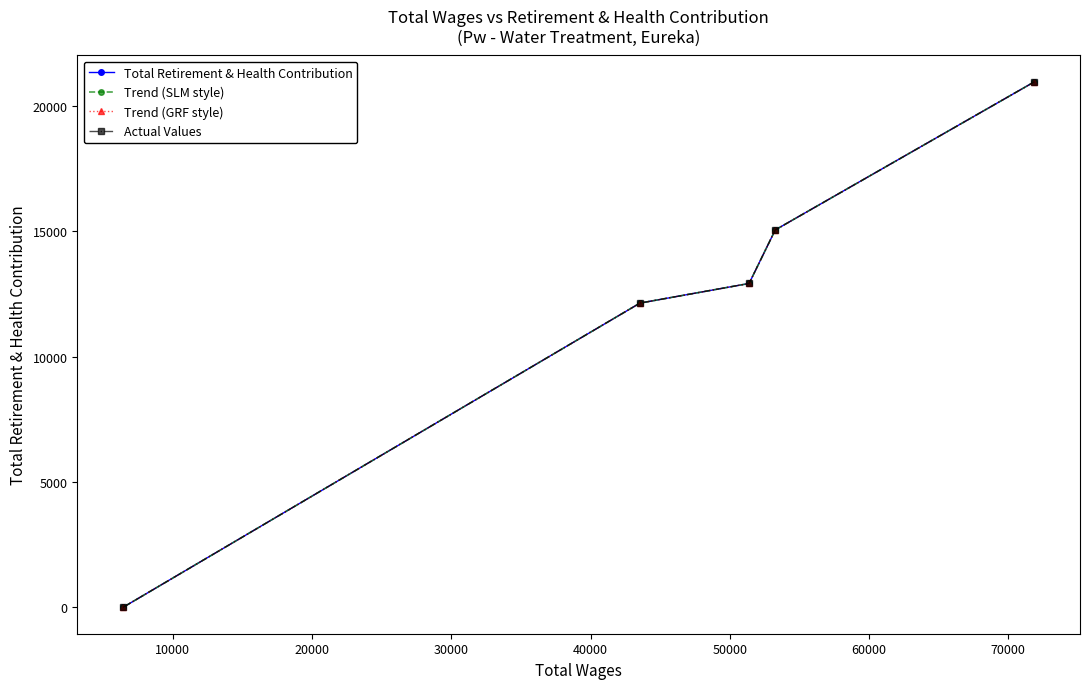

How many lines are shown in the chart?

4